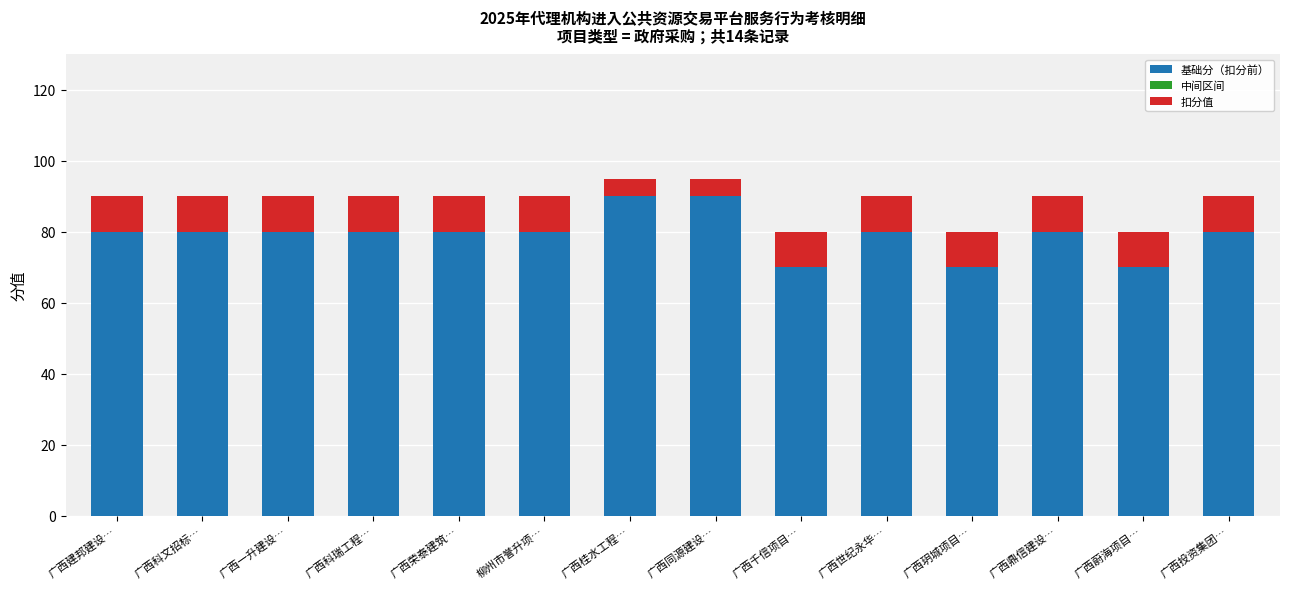

What is the total value across all series at 广西千信项目…?

80